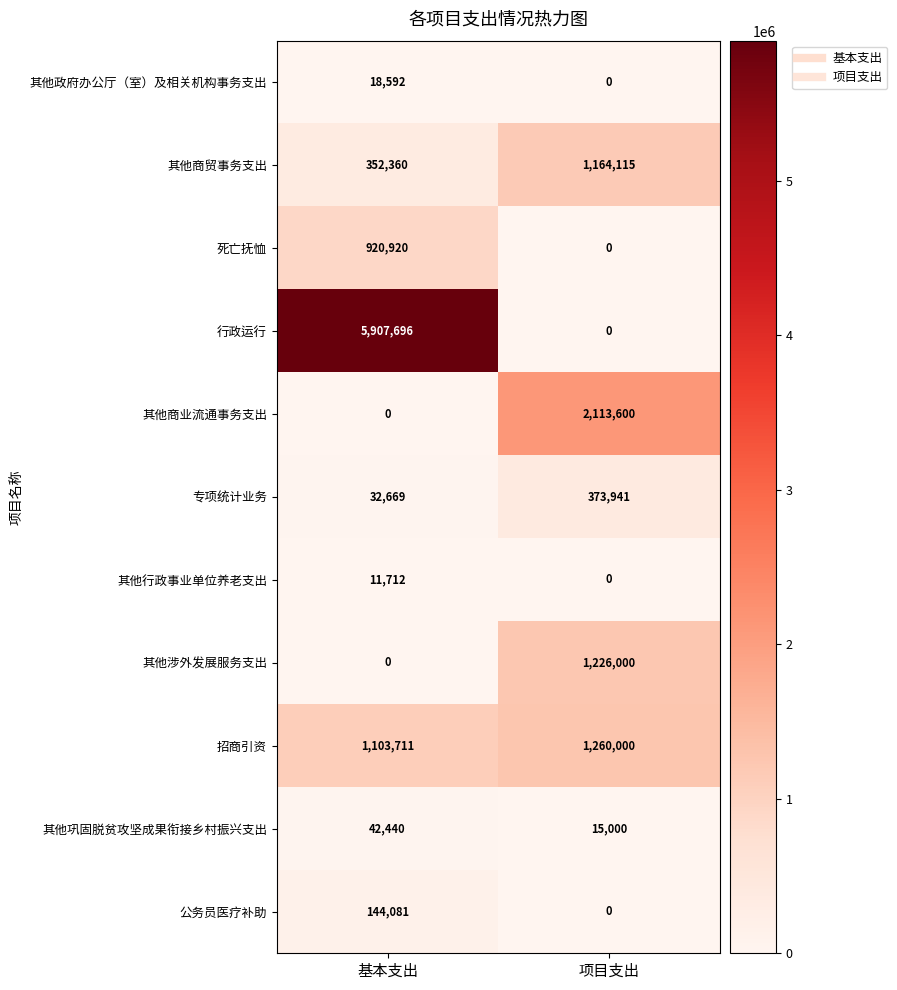

What is the sum of the 其他涉外发展服务支出 values at 基本支出 and 项目支出?

1226000